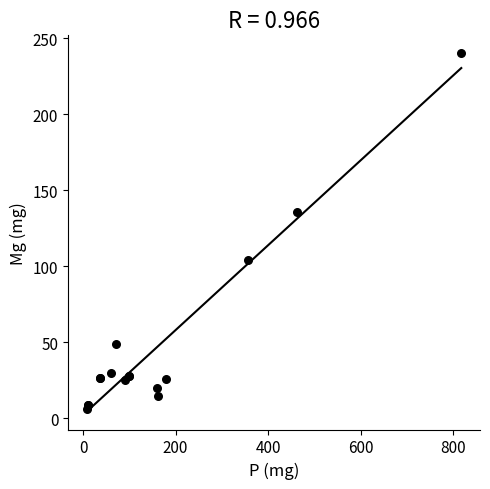

What Y value in the scatter plot is closest to 123?

135.7